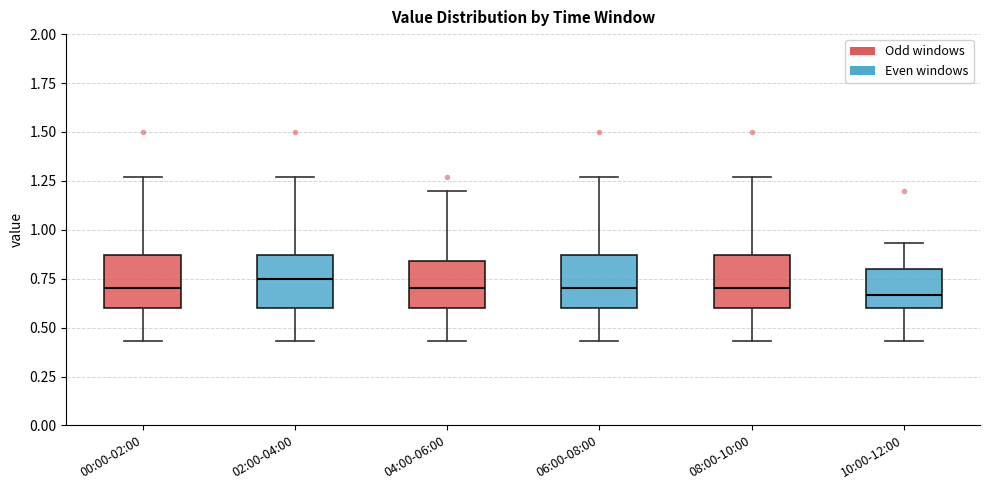

Reading left to right, transcribe this box plot: for each box, give where its median line is, the range the box spans, and where its two whiskers end, as read against the y-axis. The values are not printed on the chart, so give them approximately, as read against the axis.

00:00-02:00: median 0.70, box 0.60 to 0.85, whiskers 0.45 to 1.25
02:00-04:00: median 0.75, box 0.60 to 0.85, whiskers 0.45 to 1.25
04:00-06:00: median 0.70, box 0.60 to 0.85, whiskers 0.45 to 1.20
06:00-08:00: median 0.70, box 0.60 to 0.85, whiskers 0.45 to 1.25
08:00-10:00: median 0.70, box 0.60 to 0.85, whiskers 0.45 to 1.25
10:00-12:00: median 0.65, box 0.60 to 0.80, whiskers 0.45 to 0.95